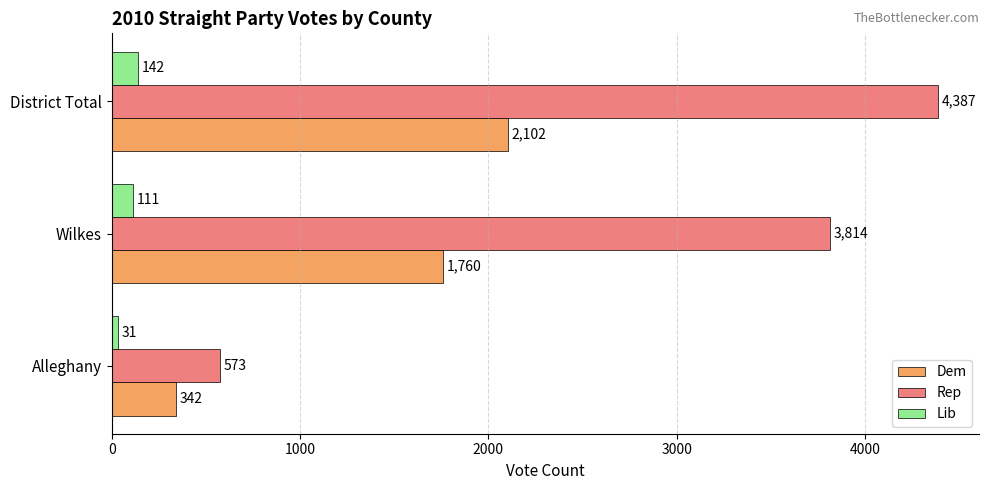

What is the maximum value shown in the chart?

4387